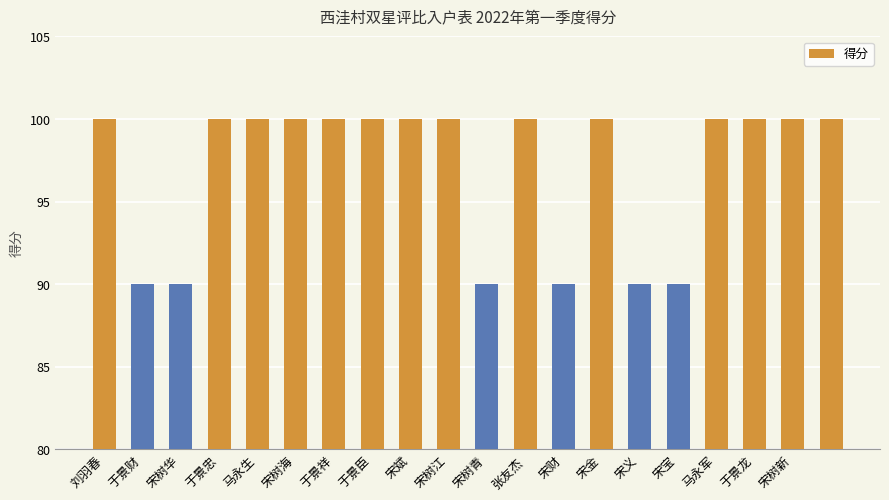

What is the difference between the maximum and minimum values?

10